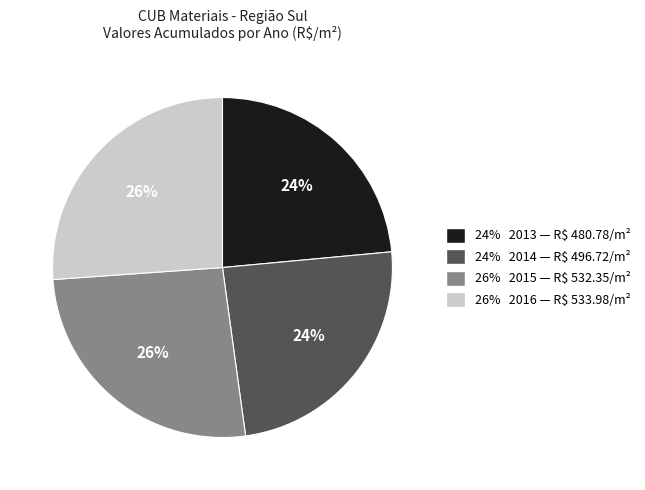

Does any single category account for the majority?

No